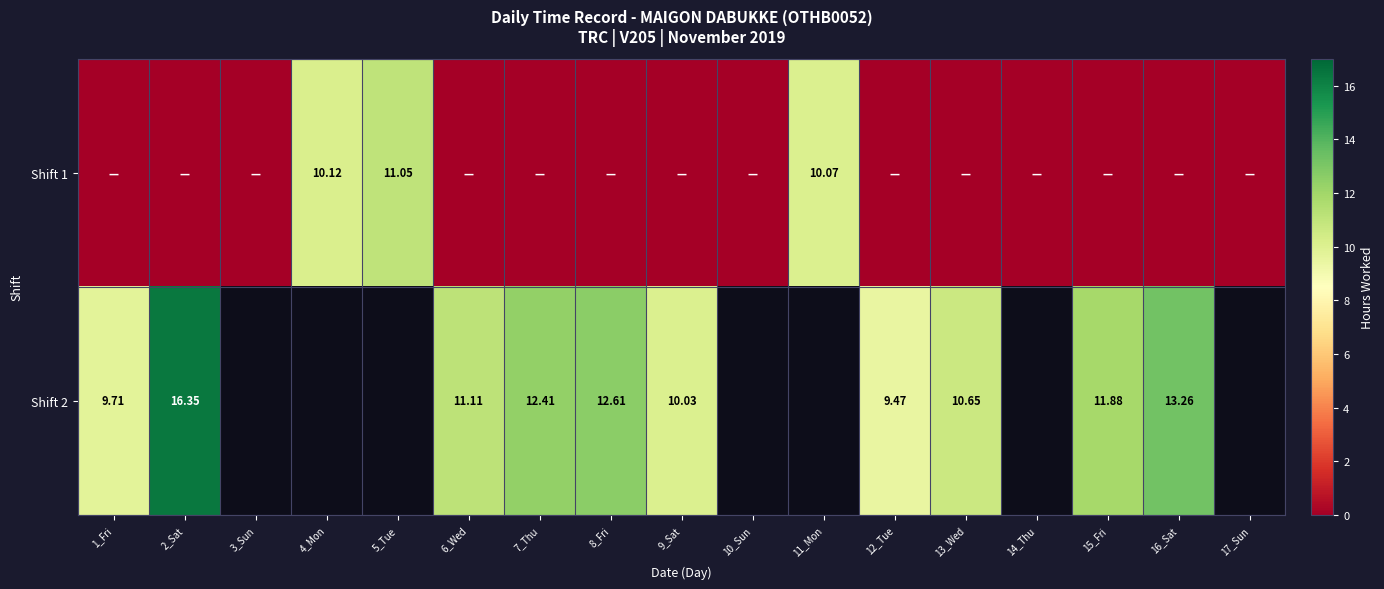

True or false: Shift 1 has a value of 2.7 at 11_Mon.

False